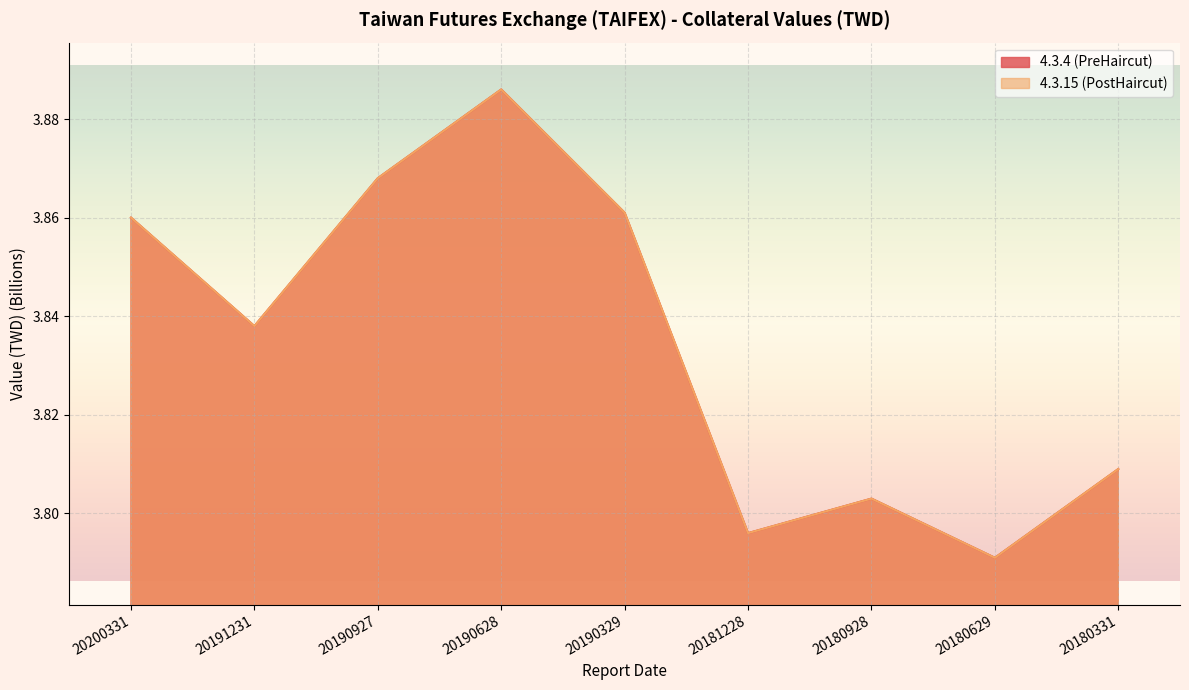

True or false: 4.3.4 (PreHaircut) has a value of 5.8 at 20191231.

False